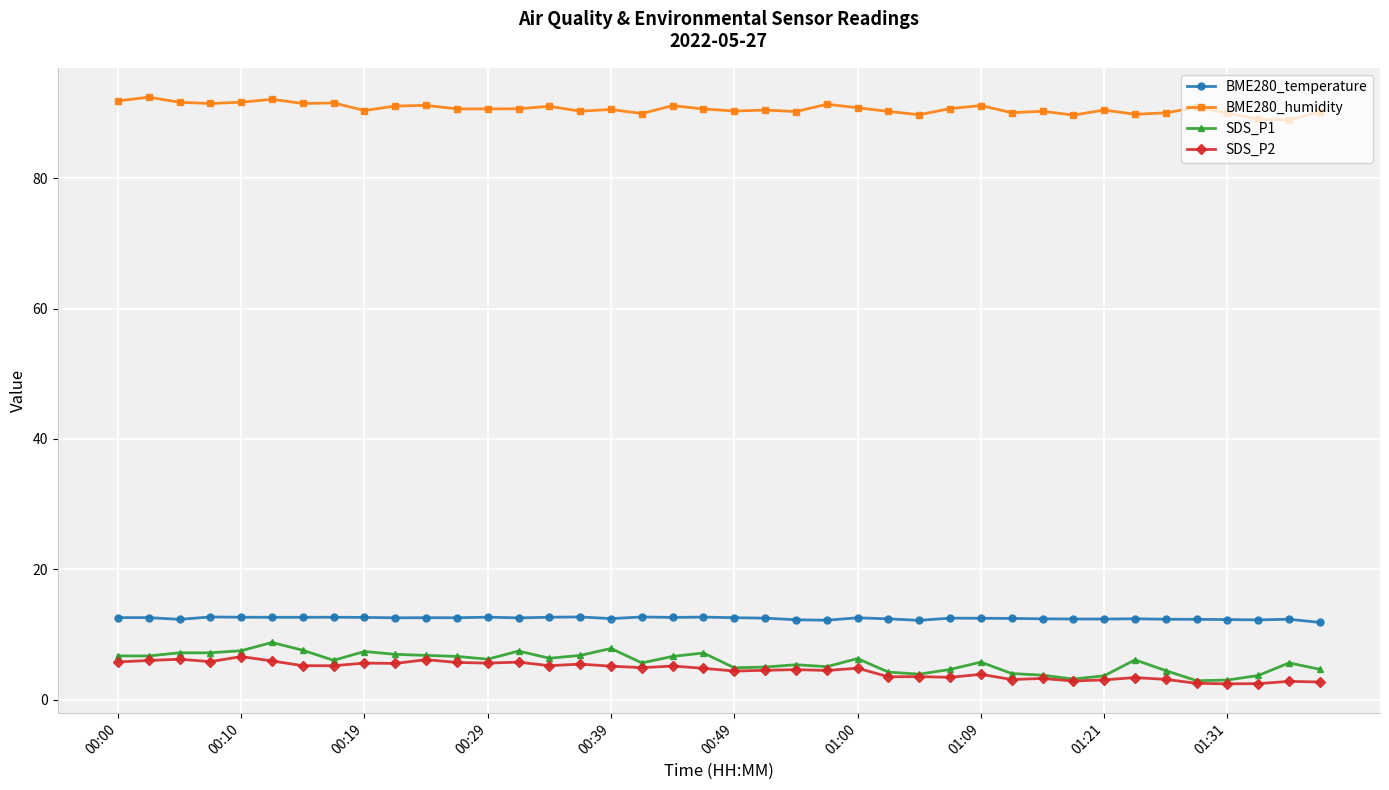

At how many categories does at least one series exceed 28?

40